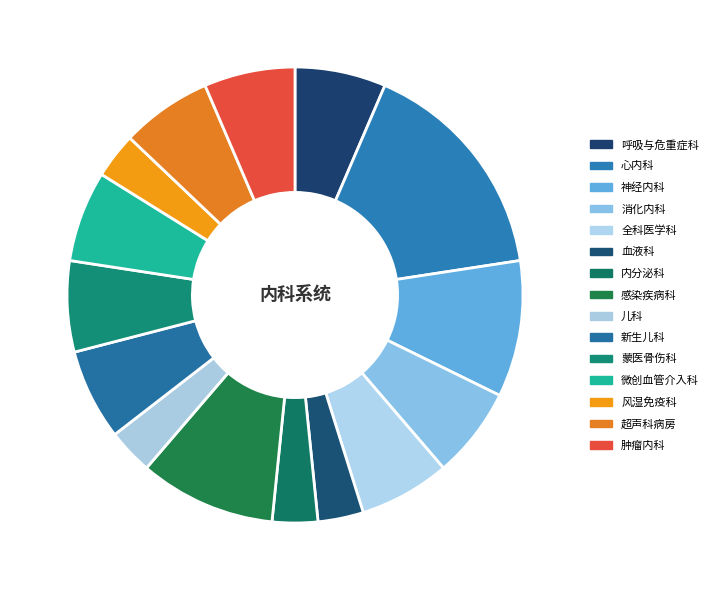

How much of the chart is everything except 微创血管介入科?

93.5%